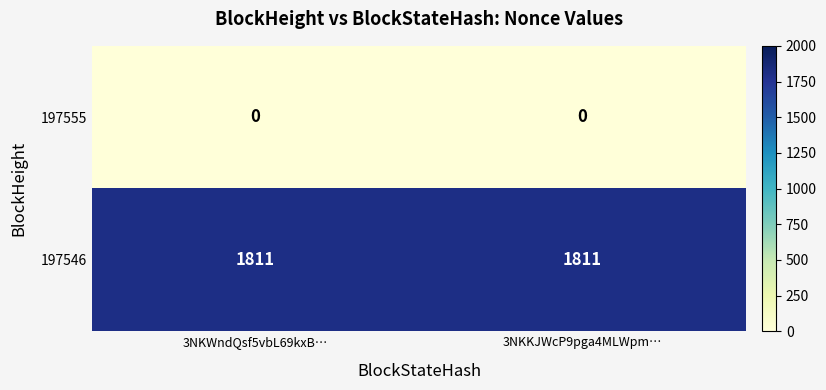

Reading left to right, transcribe all the data shown in this chart.

197555: 0	0
197546: 1811	1811